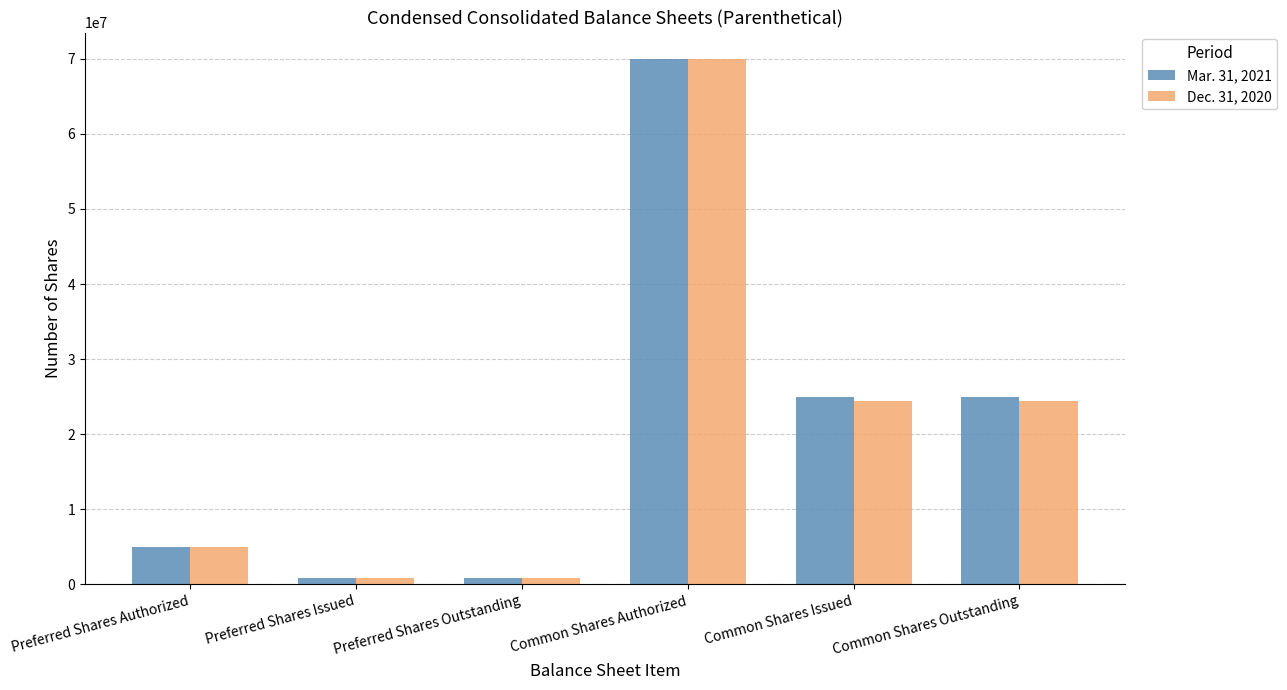

What is the sum of all Dec. 31, 2020 values?

125604332